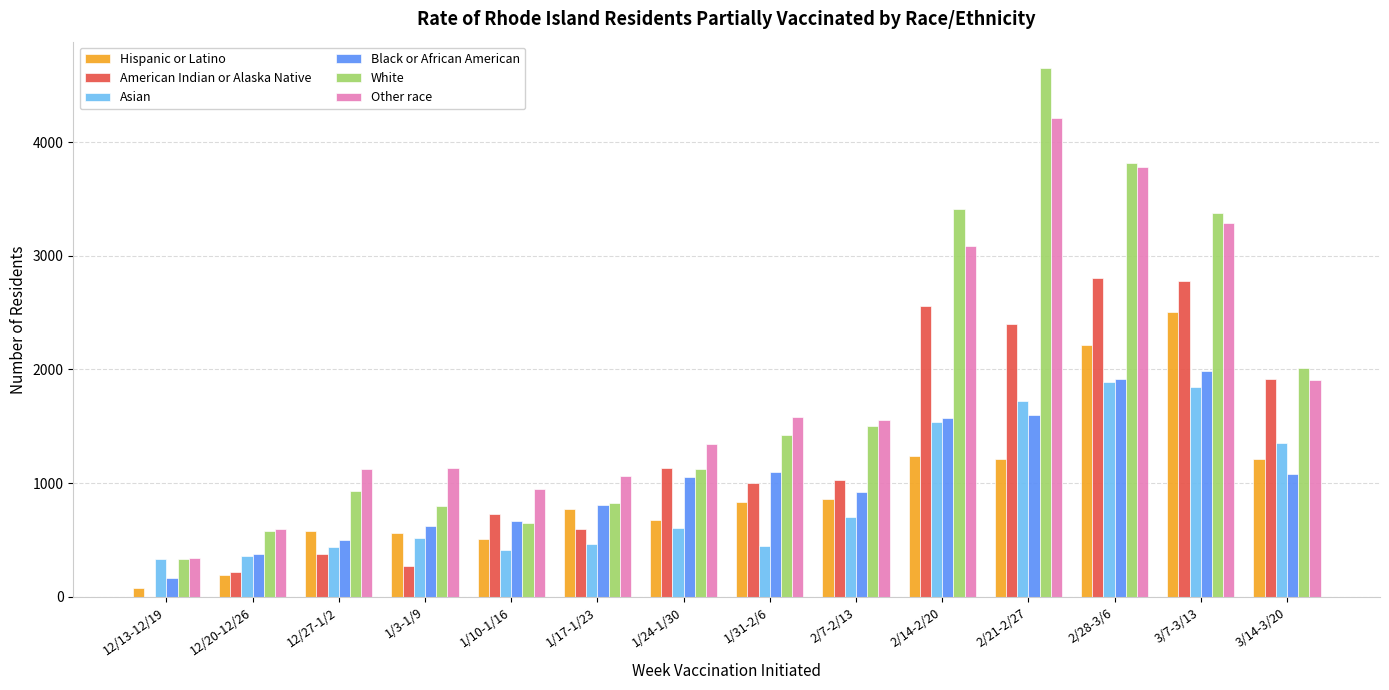

Which series changed the most between 12/20-12/26 and 3/7-3/13?

White